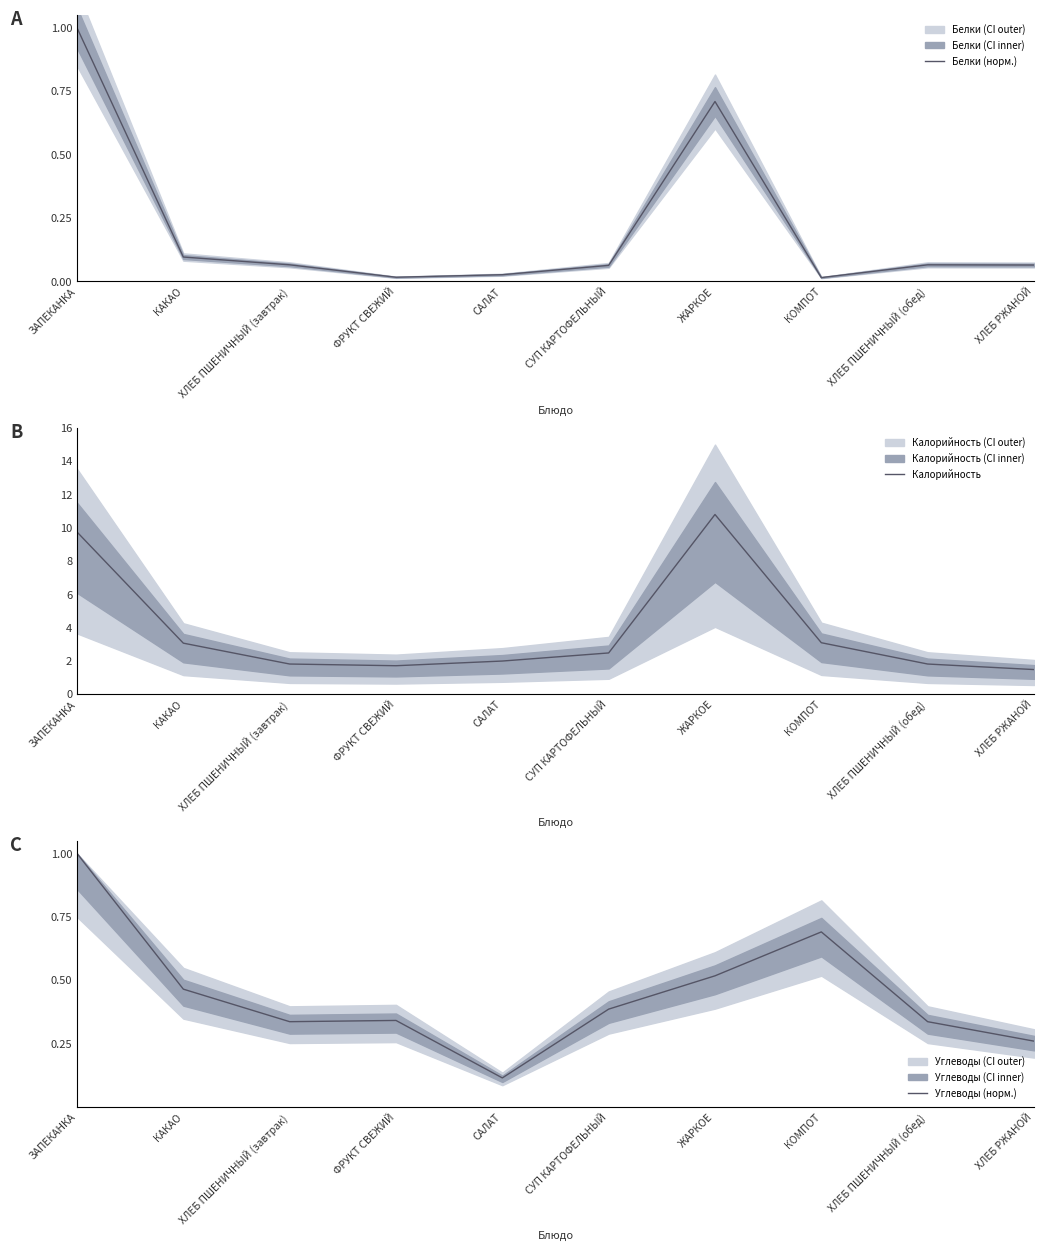

Is it true that Калорийность equals 2.7 at ХЛЕБ ПШЕНИЧНЫЙ (завтрак)?

False